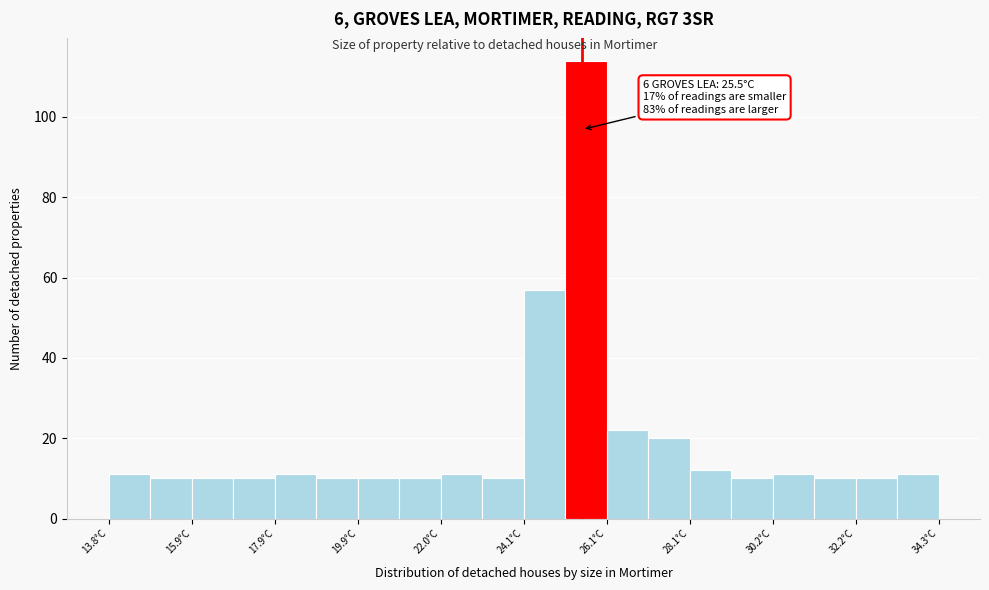

Read against the x-axis, roughly where is the centre of the tallest bar?

25.5